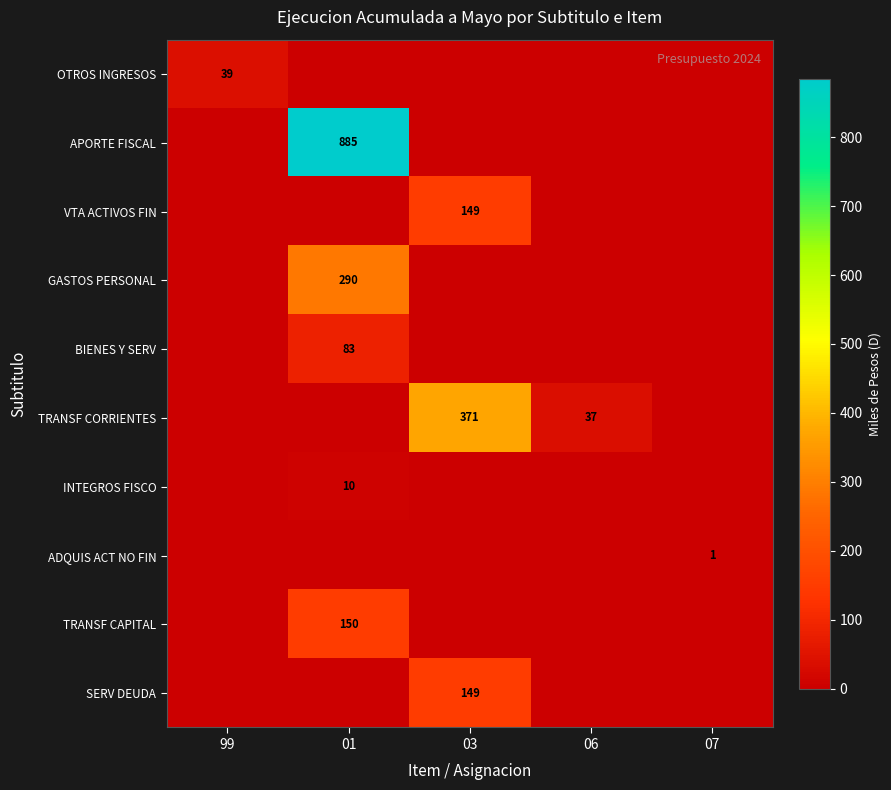

True or false: TRANSF CORRIENTES has a value of 578 at 03.

False